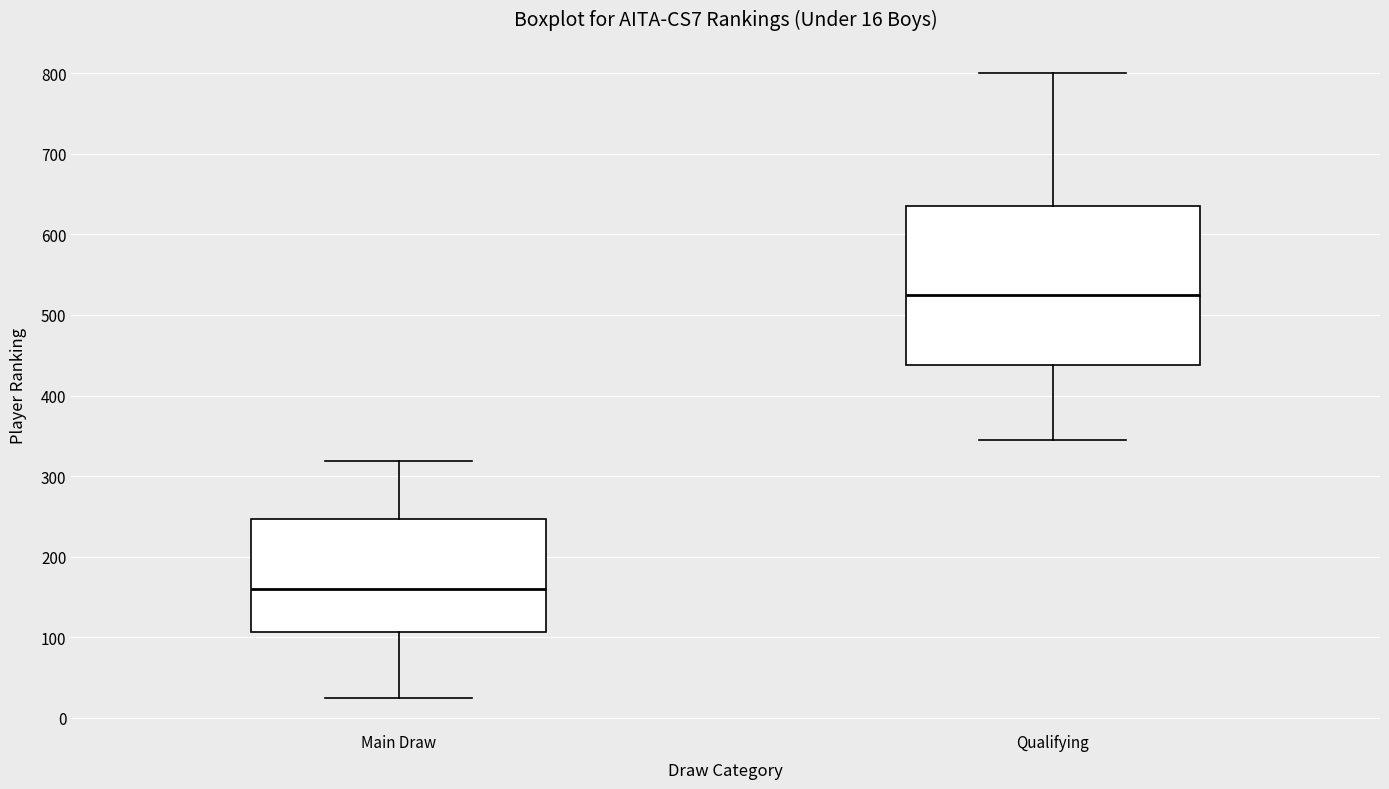

Comparing the boxes themselves (not the whiskers), which one is the tallest?

Qualifying